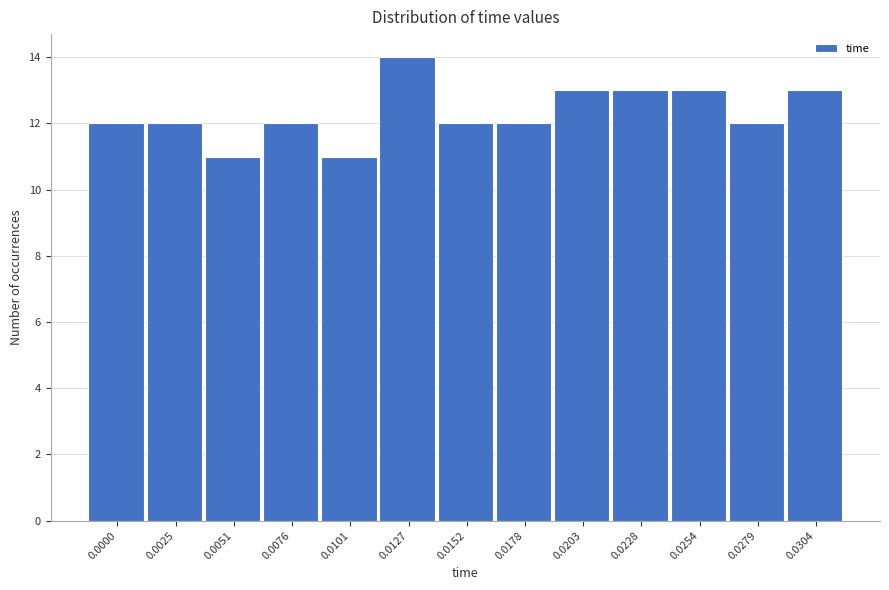

Reading right to left, extract all data points from this chart.

0.0304=13	0.0279=12	0.0254=13	0.0228=13	0.0203=13	0.0178=12	0.0152=12	0.0127=14	0.0101=11	0.0076=12	0.0051=11	0.0025=12	0.0000=12